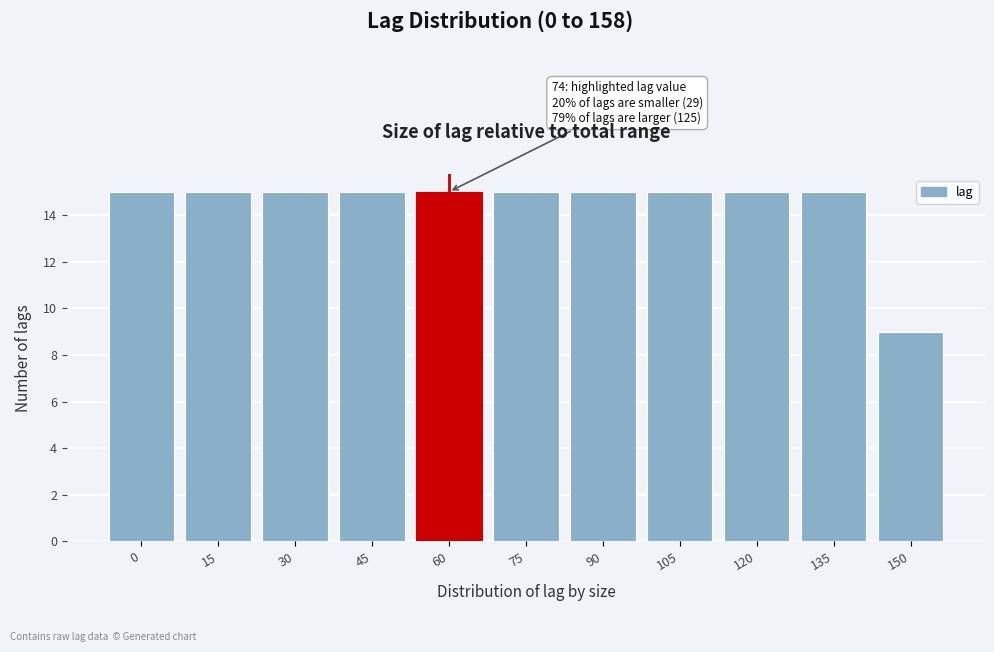

Reading left to right, what are all the values shown in this chart?

0=15	15=15	30=15	45=15	60=15	75=15	90=15	105=15	120=15	135=15	150=9